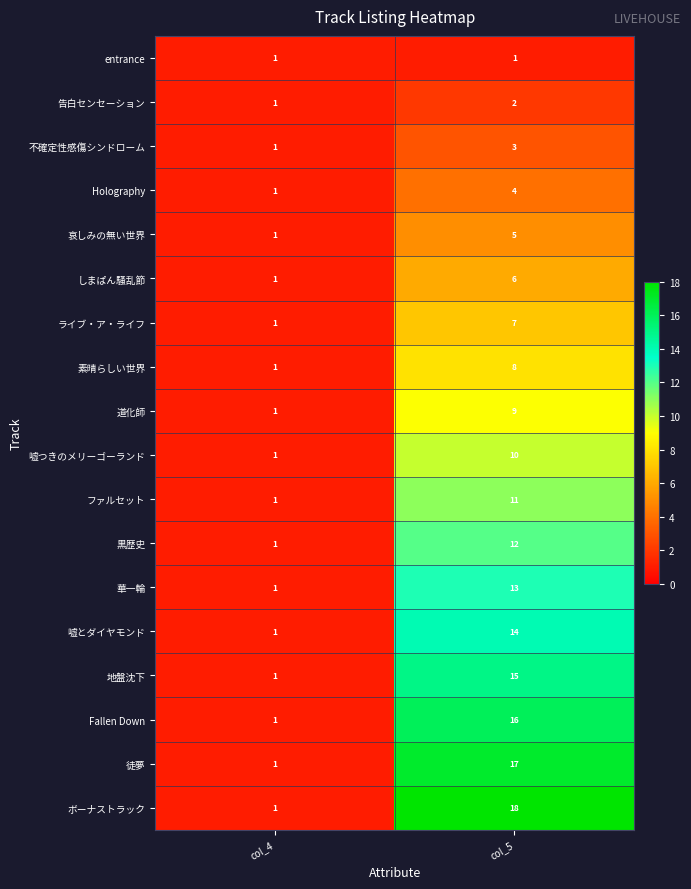

What is the approximate value of 徒夢 at col_5?

17